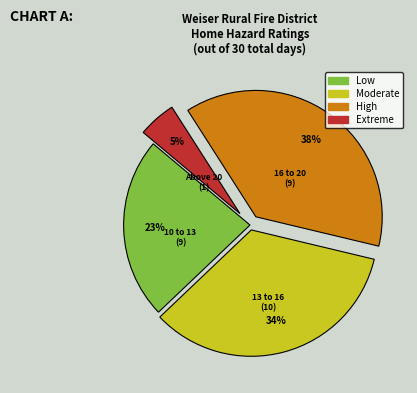

Does any single category account for the majority?

No